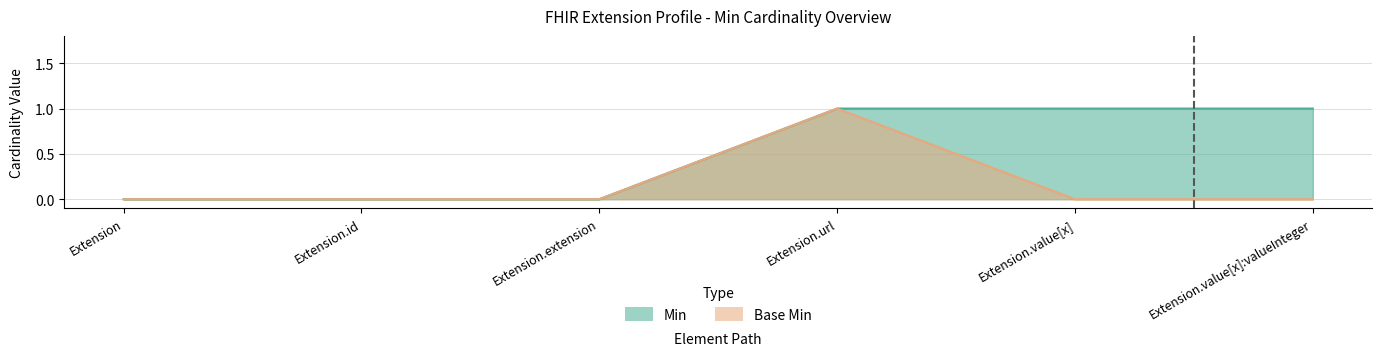

What is the total value across all series at Extension.value[x]:valueInteger?

1